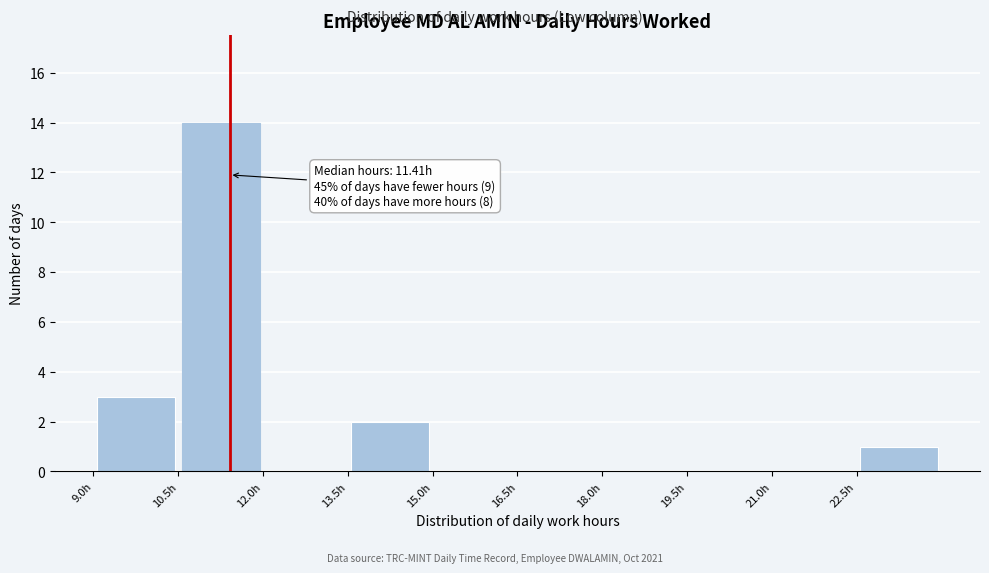

Over which range of the x-axis is the bar tallest?

10.5 to 12.0